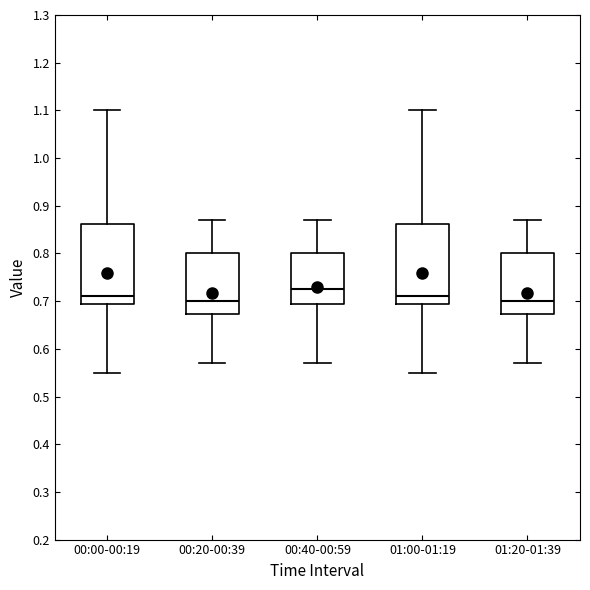

Reading left to right, transcribe this box plot: for each box, give where its median line is, the range the box spans, and where its two whiskers end, as read against the y-axis. The values are not printed on the chart, so give them approximately, as read against the axis.

00:00-00:19: median 0.71, box 0.70 to 0.86, whiskers 0.55 to 1.10
00:20-00:39: median 0.70, box 0.67 to 0.80, whiskers 0.57 to 0.87
00:40-00:59: median 0.73, box 0.70 to 0.80, whiskers 0.57 to 0.87
01:00-01:19: median 0.71, box 0.70 to 0.86, whiskers 0.55 to 1.10
01:20-01:39: median 0.70, box 0.67 to 0.80, whiskers 0.57 to 0.87